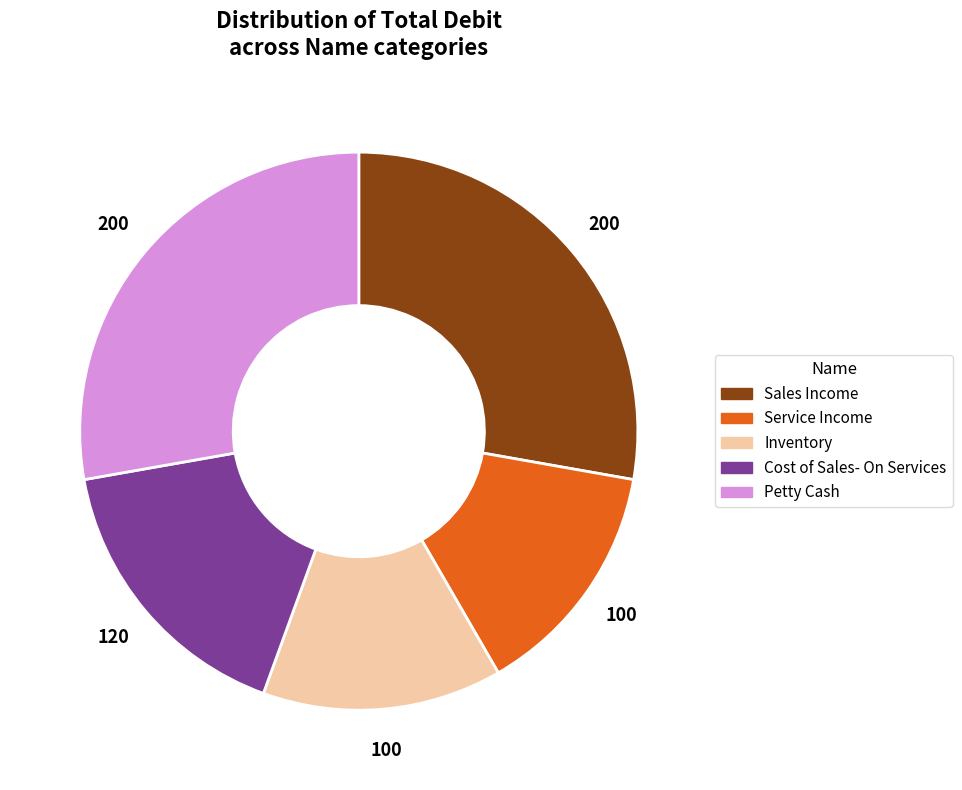

True or false: Sales Income accounts for 28% of the total.

True